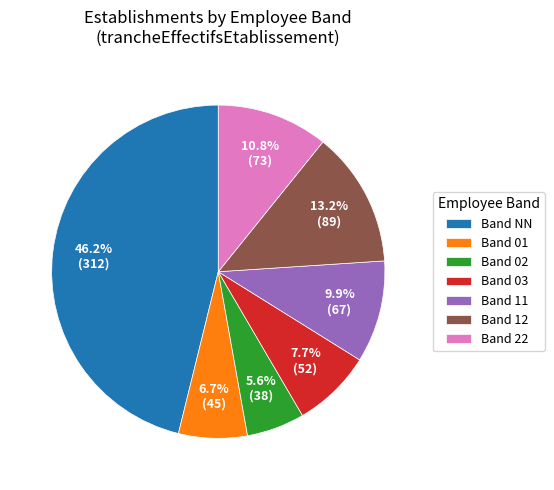

How much of the chart is everything except Band 12?

86.8%